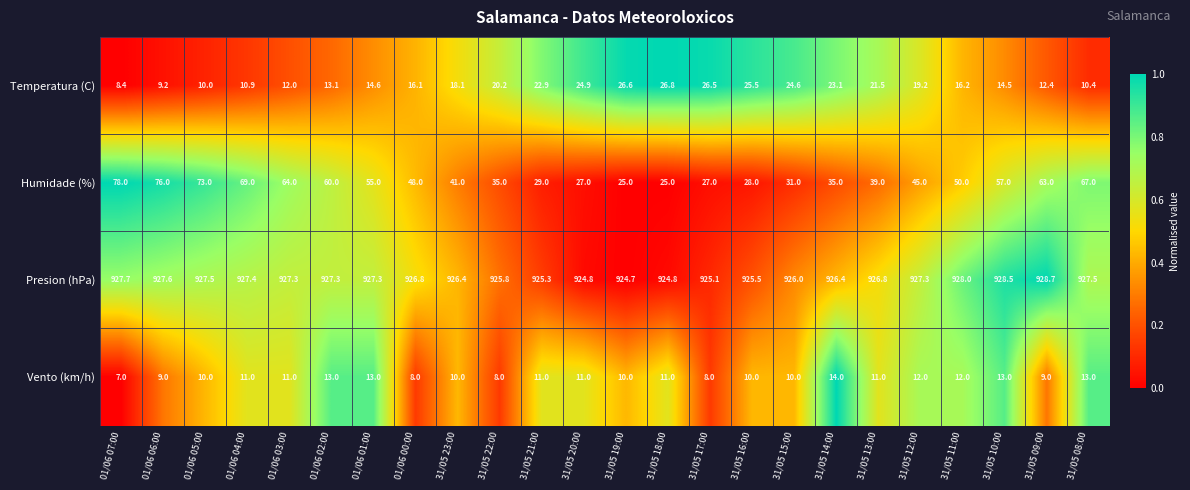

How many distinct data groups are displayed?

4